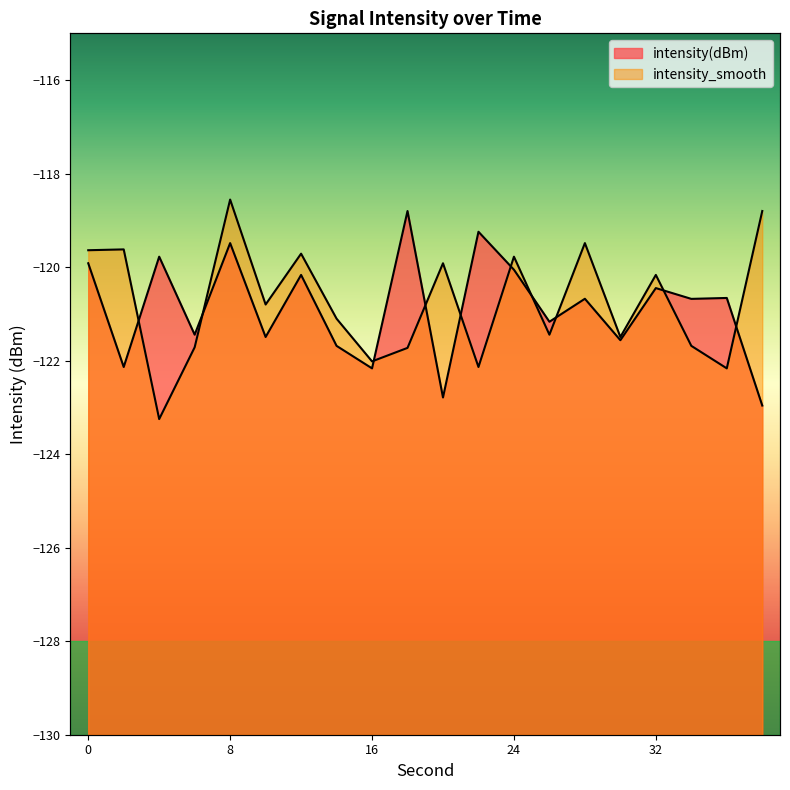

How many data points in intensity_smooth are less than -120?

12